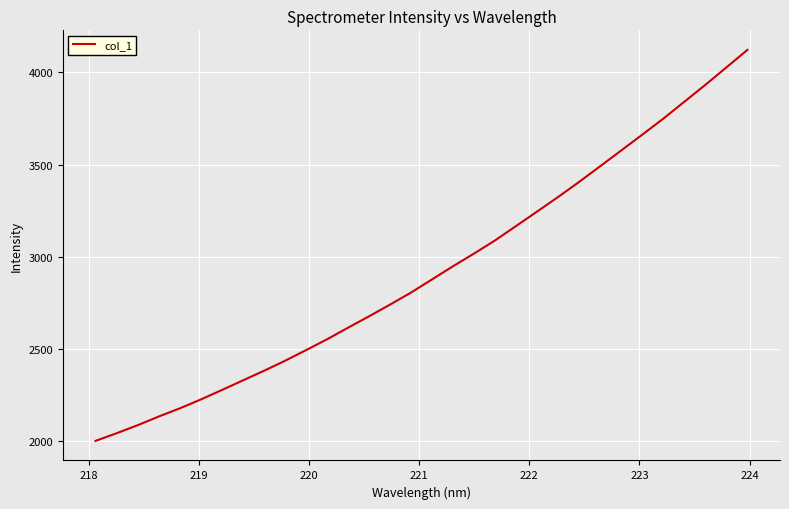

Does the chart display data point markers on the line(s)?

No